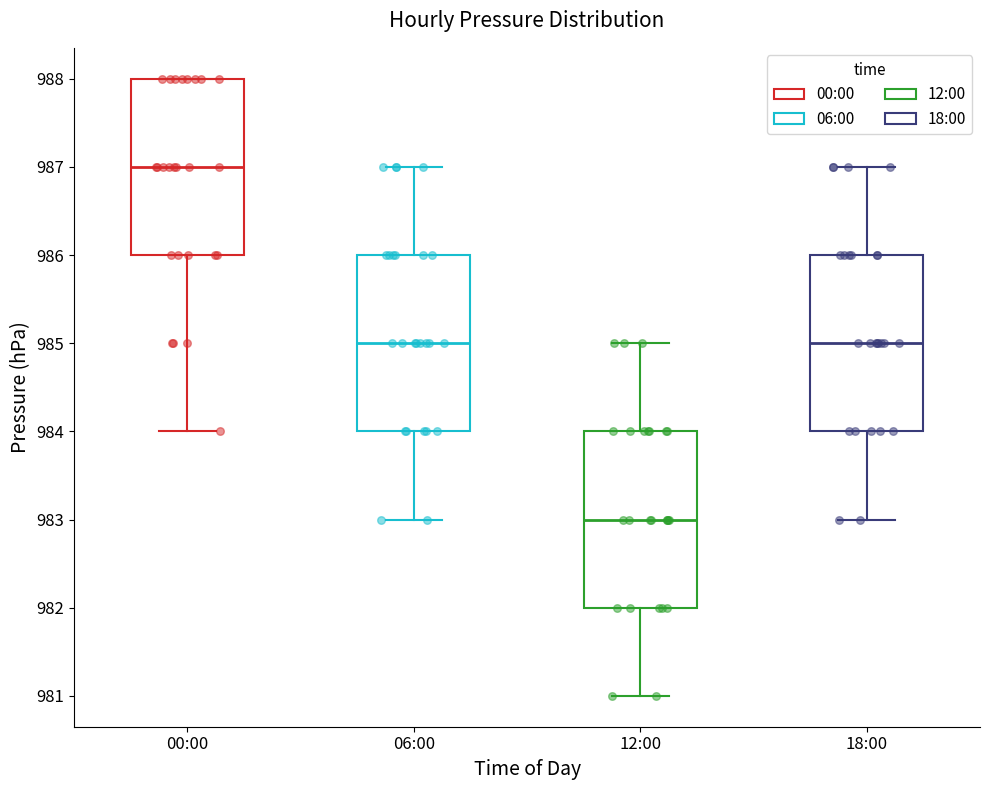

Where does the upper whisker of the box for 06:00 end on the y-axis? The values are not printed on the chart, so give them approximately, as read against the axis.

987